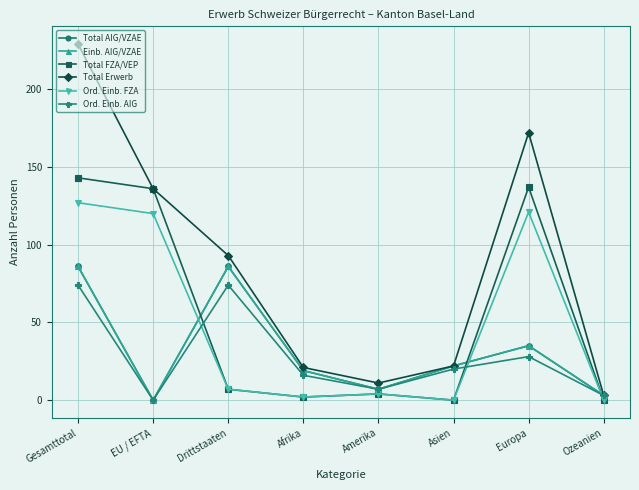

At which category does Total AIG/VZAE reach its first local valley?

EU / EFTA